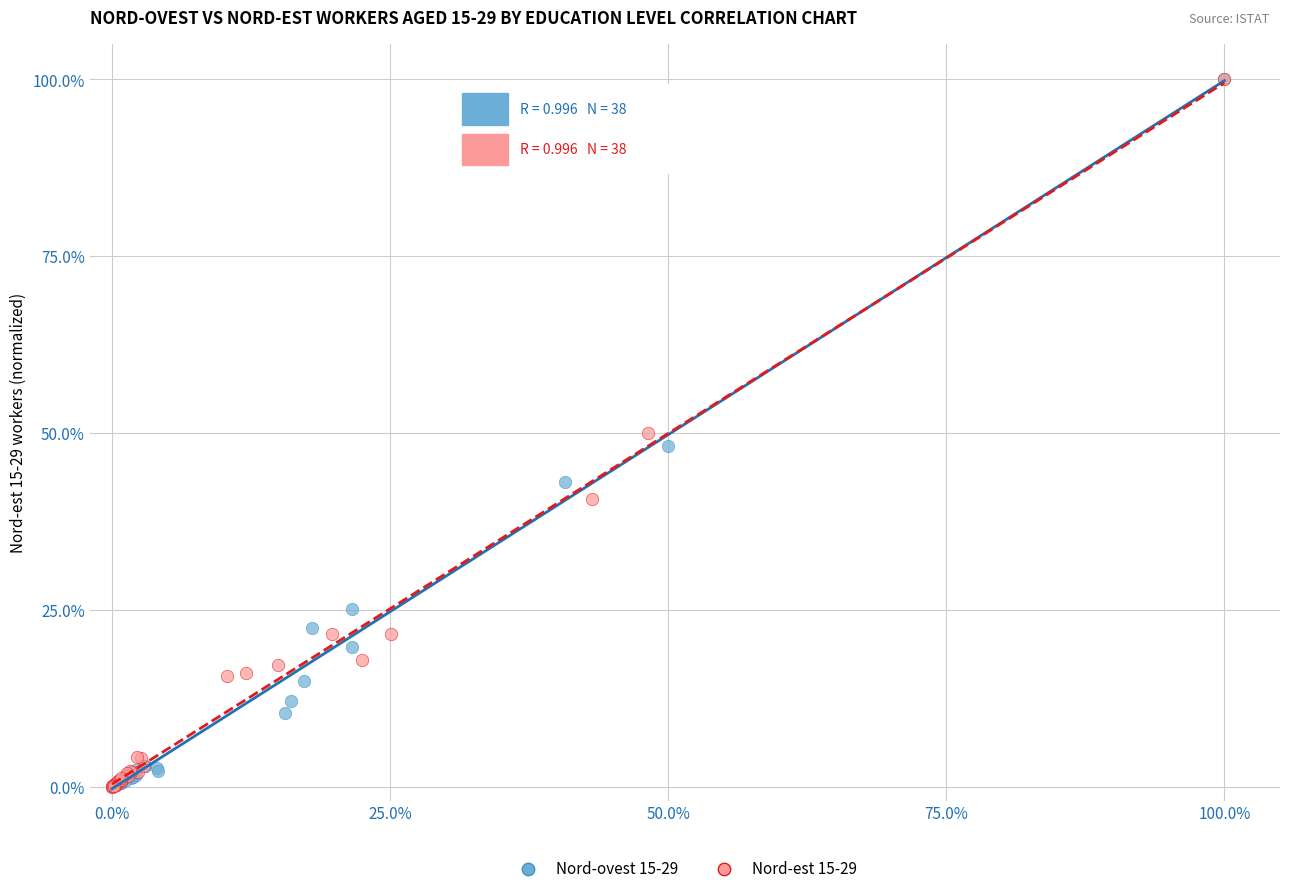

What are all the series names shown in the legend?

Nord-ovest 15-29, Nord-est 15-29